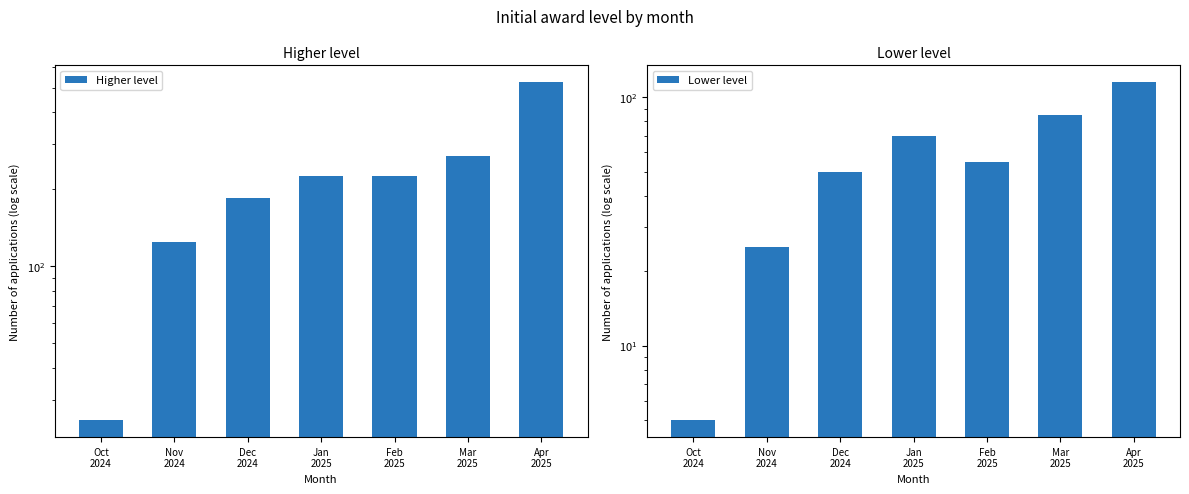

Which series has the widest spread of values?

Higher level